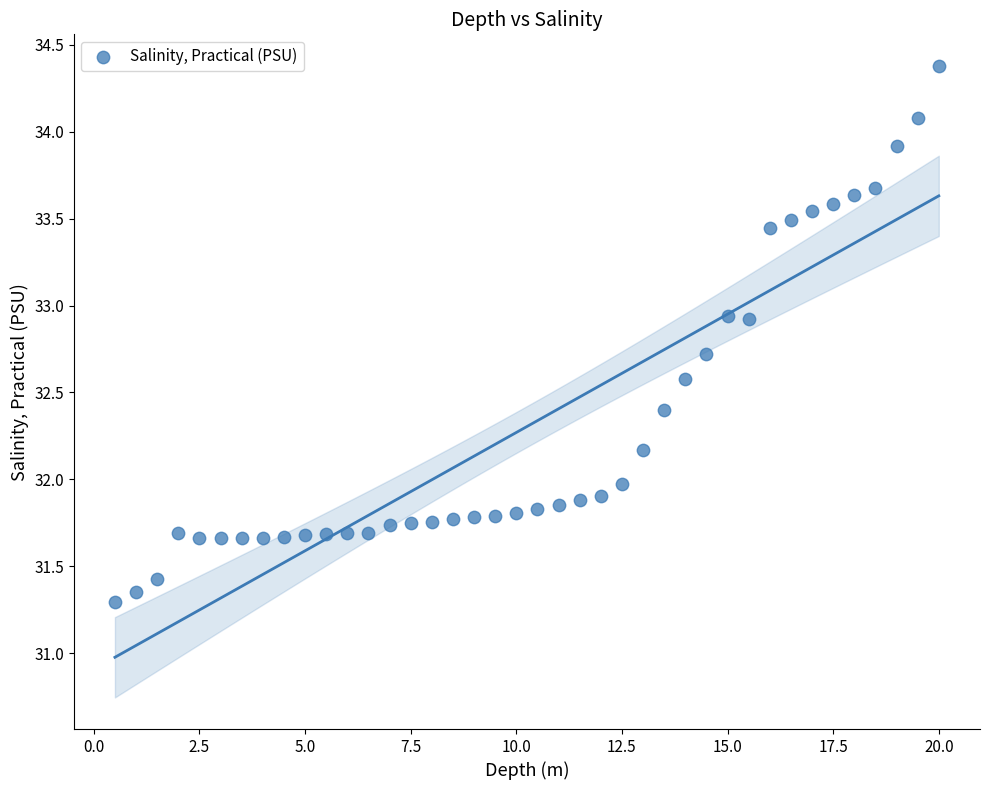

What is the range of X values (max minus min)?

19.5